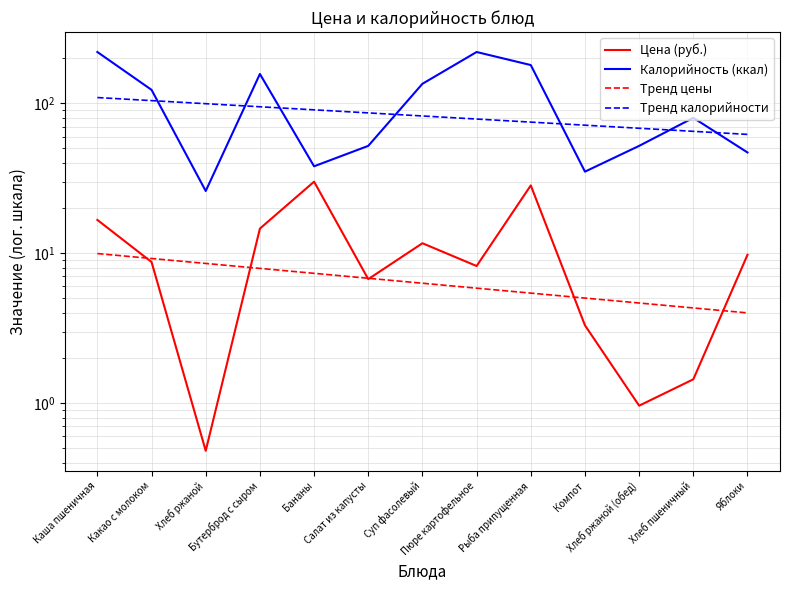

Which series has the largest total across all categories?

Калорийность (ккал)